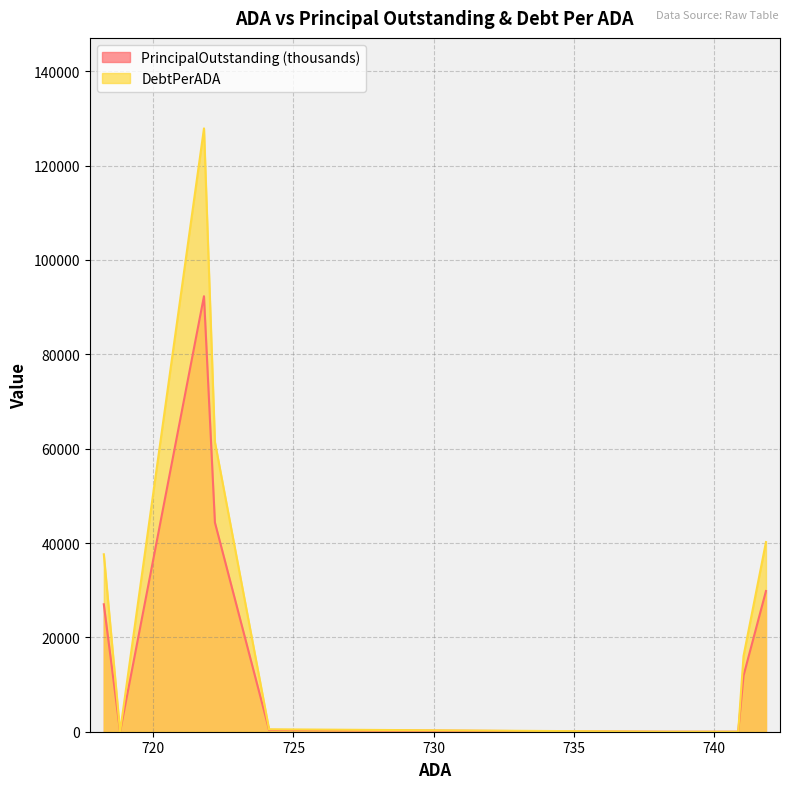

Does the chart have visible grid lines?

Yes